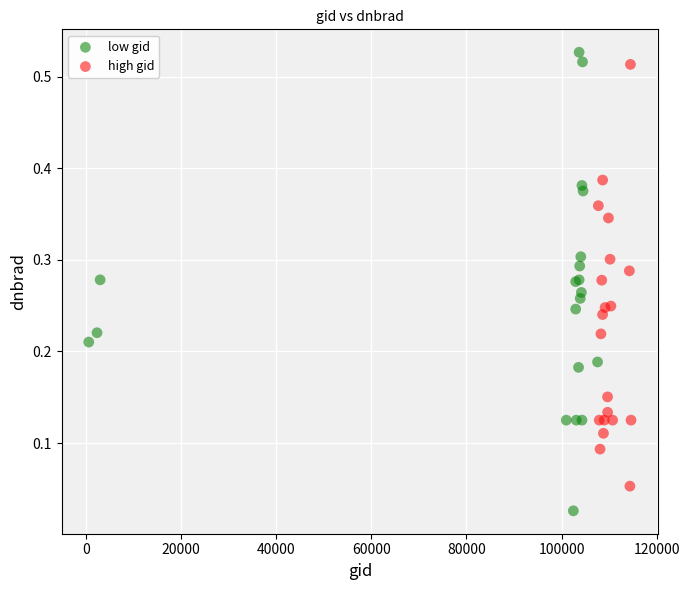

Which series has the largest Y range (max minus min)?

low gid